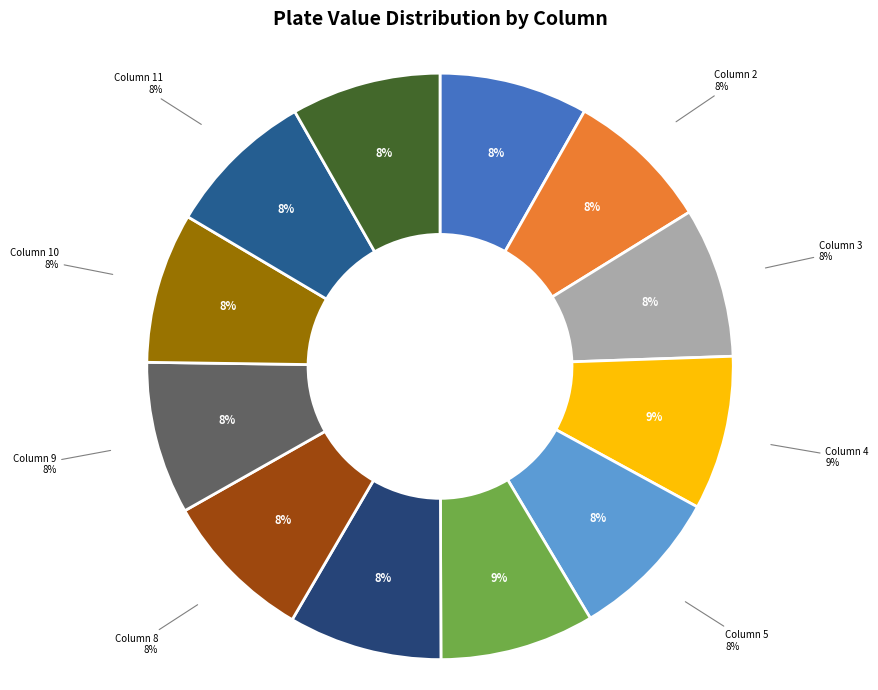

To the nearest percent, what is the combined percentage of plate_column_3 and plate_column_5?

17%